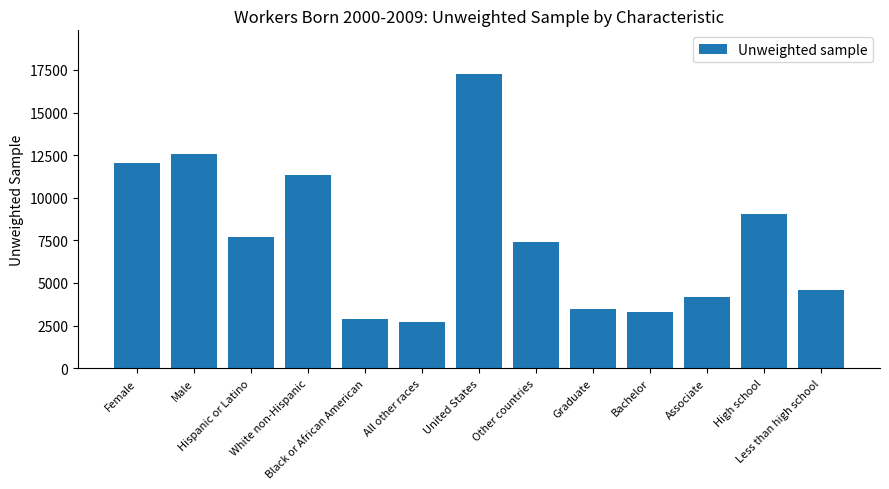

What is the average value?

7574